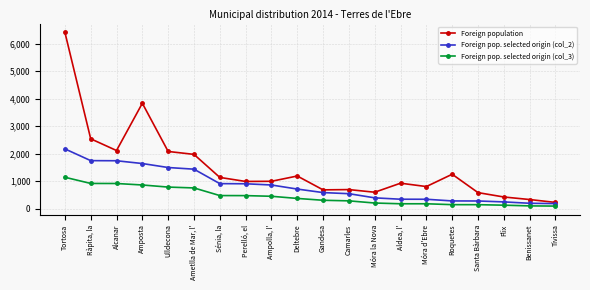

Where is the first local minimum for Foreign population?

Alcanar